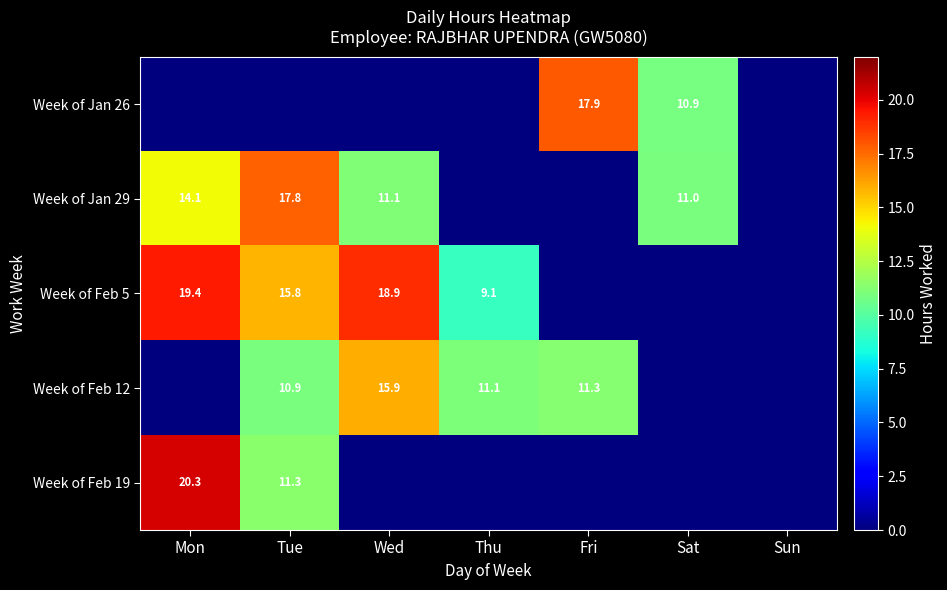

The Week of Jan 26 series shows 10.9 at Sat. True or false?

True